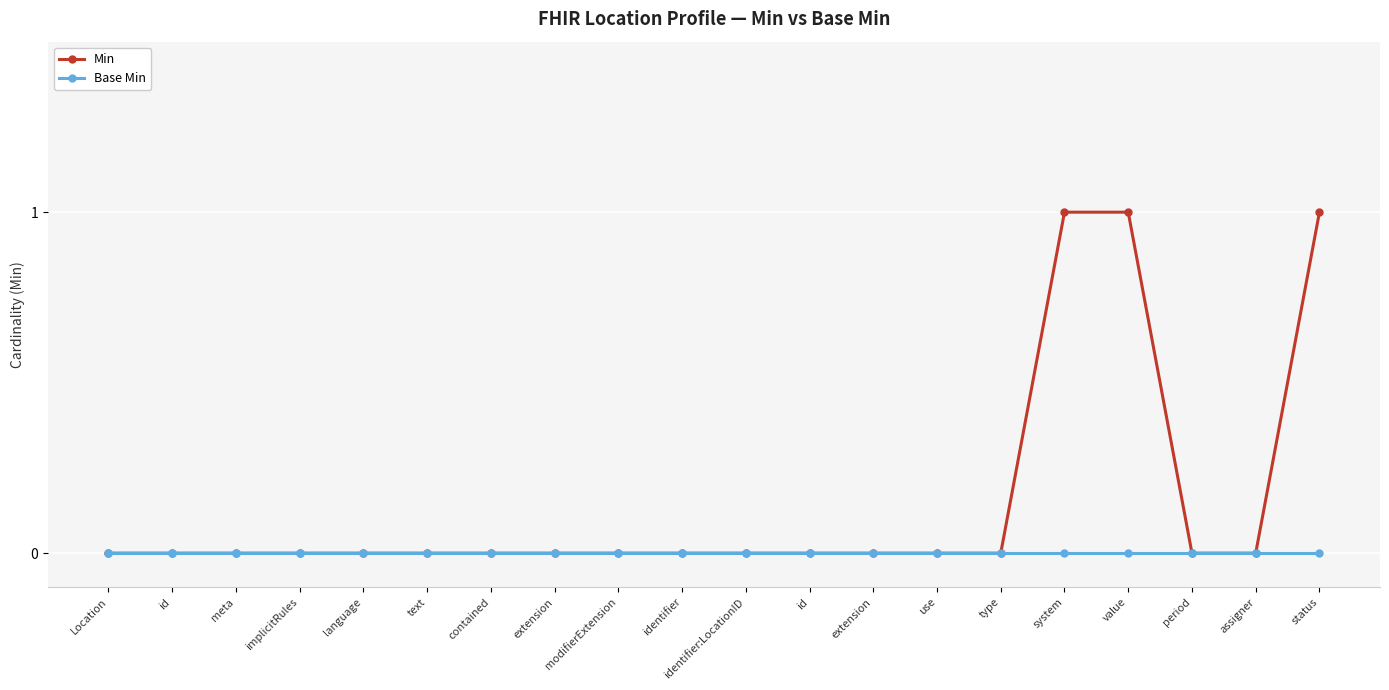

What are all the series names shown in the legend?

Min, Base Min